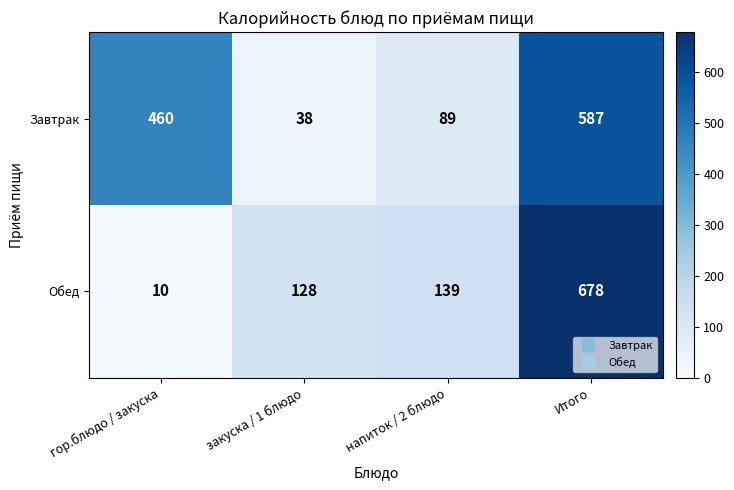

Which series changed the most between закуска / 1 блюдо and Итого?

Обед